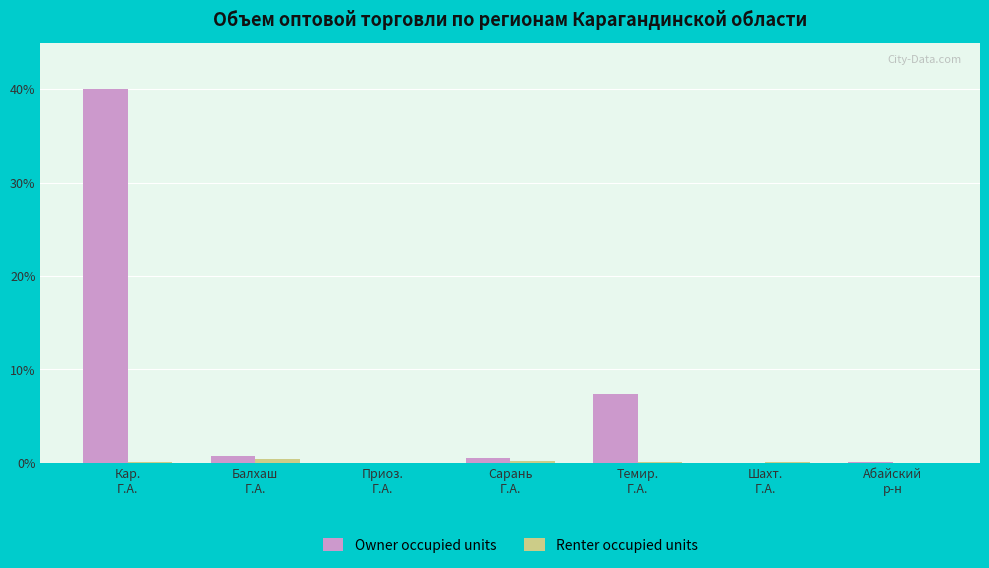

Which series has the largest total across all categories?

Owner occupied units